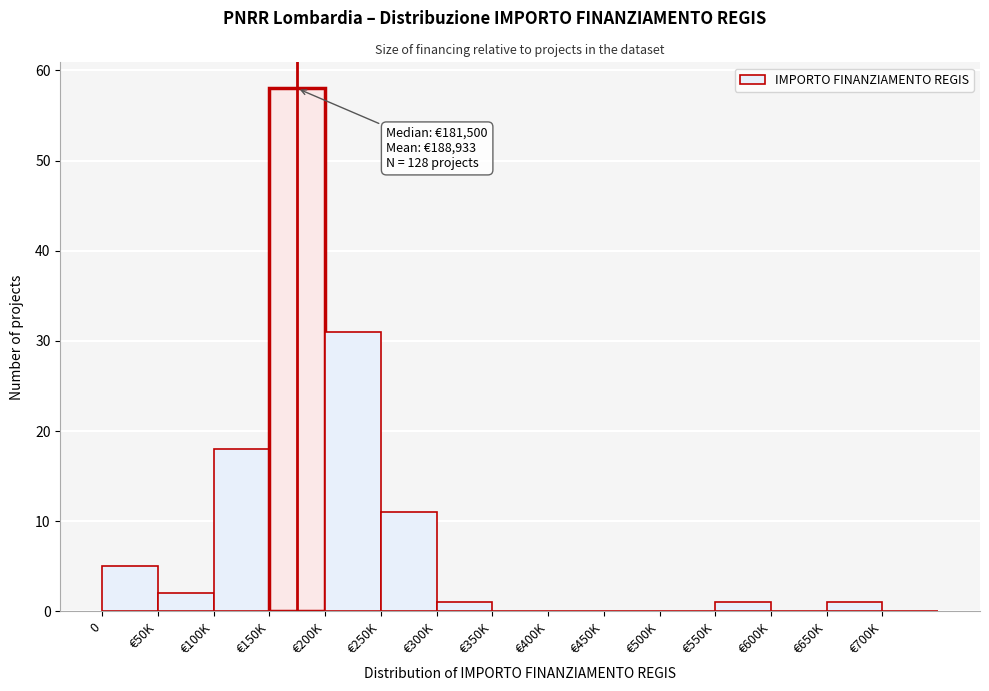

Reading left to right, what are all the values shown in this chart?

0=5	€50K=2	€100K=18	€150K=58	€200K=31	€250K=11	€300K=1	€350K=0	€400K=0	€450K=0	€500K=0	€550K=1	€600K=0	€650K=1	€700K=0